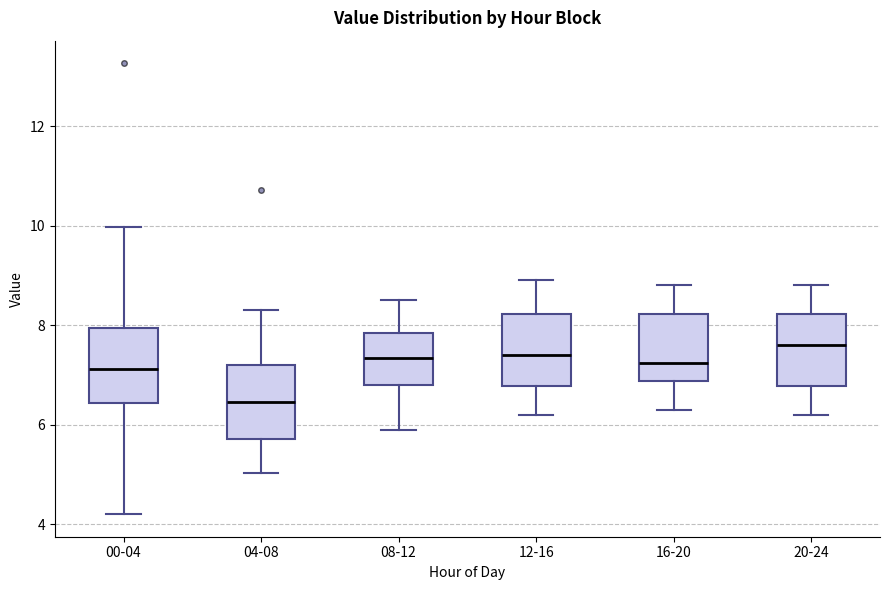

Reading left to right, transcribe this box plot: for each box, give where its median line is, the range the box spans, and where its two whiskers end, as read against the y-axis. The values are not printed on the chart, so give them approximately, as read against the axis.

00-04: median 7.2, box 6.4 to 8.0, whiskers 4.2 to 10.0
04-08: median 6.4, box 5.8 to 7.2, whiskers 5.0 to 8.4
08-12: median 7.4, box 6.8 to 7.8, whiskers 6.0 to 8.6
12-16: median 7.4, box 6.8 to 8.2, whiskers 6.2 to 9.0
16-20: median 7.2, box 6.8 to 8.2, whiskers 6.4 to 8.8
20-24: median 7.6, box 6.8 to 8.2, whiskers 6.2 to 8.8